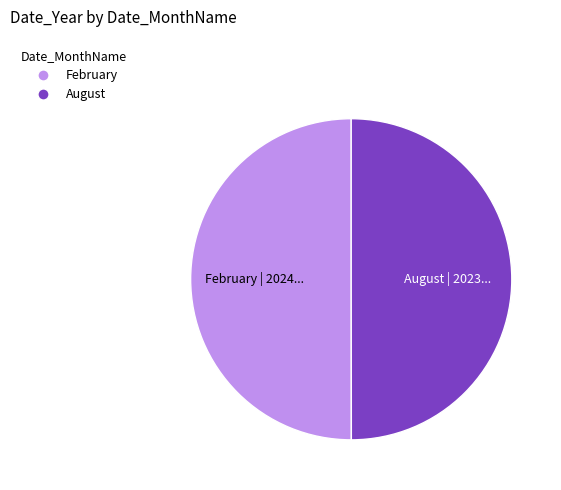

Do February and August together represent more than half of the pie?

Yes